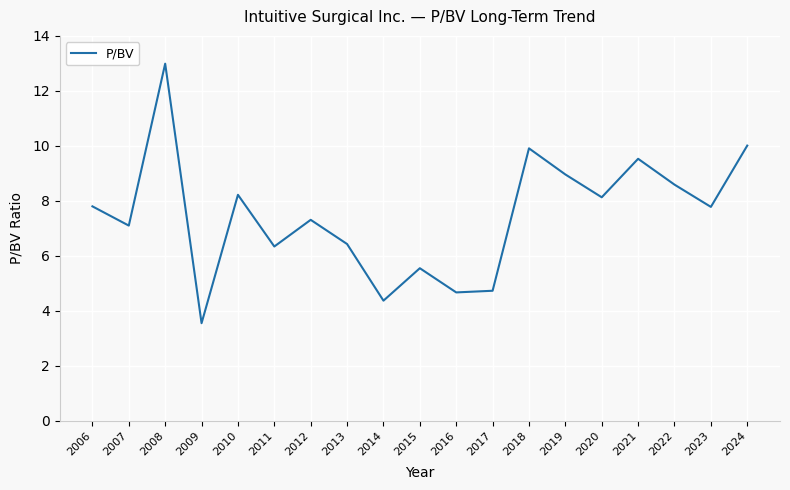

What is the ratio of the value at 2020 to the value at 2019?

0.9